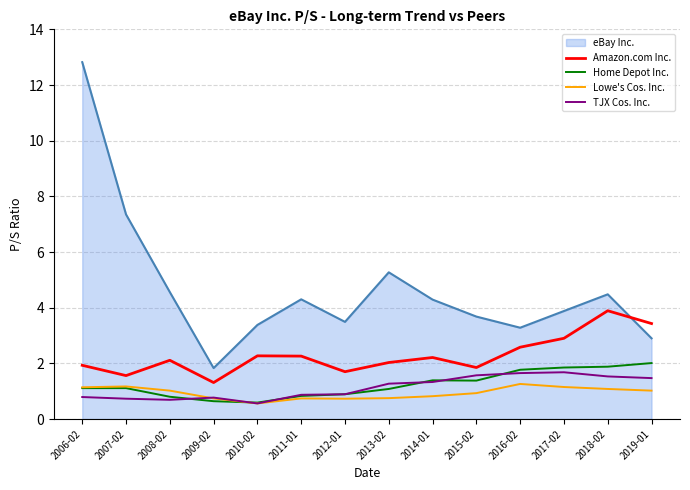

What position from the left is 2006-02?

1